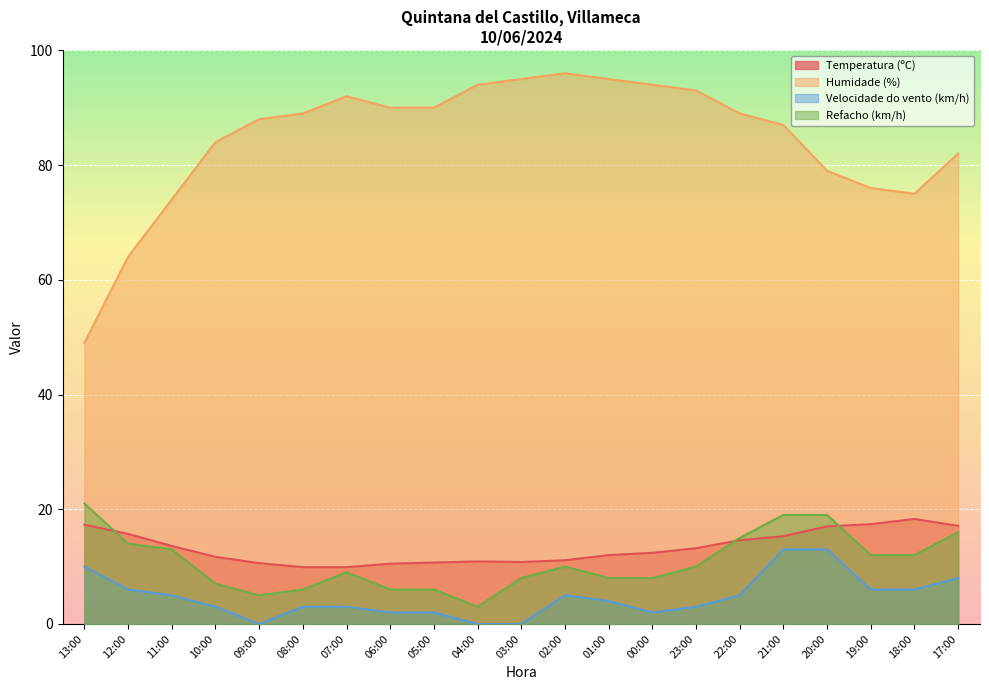

What are all the series names shown in the legend?

Temperatura (ºC), Humidade (%), Velocidade do vento (km/h), Refacho (km/h)